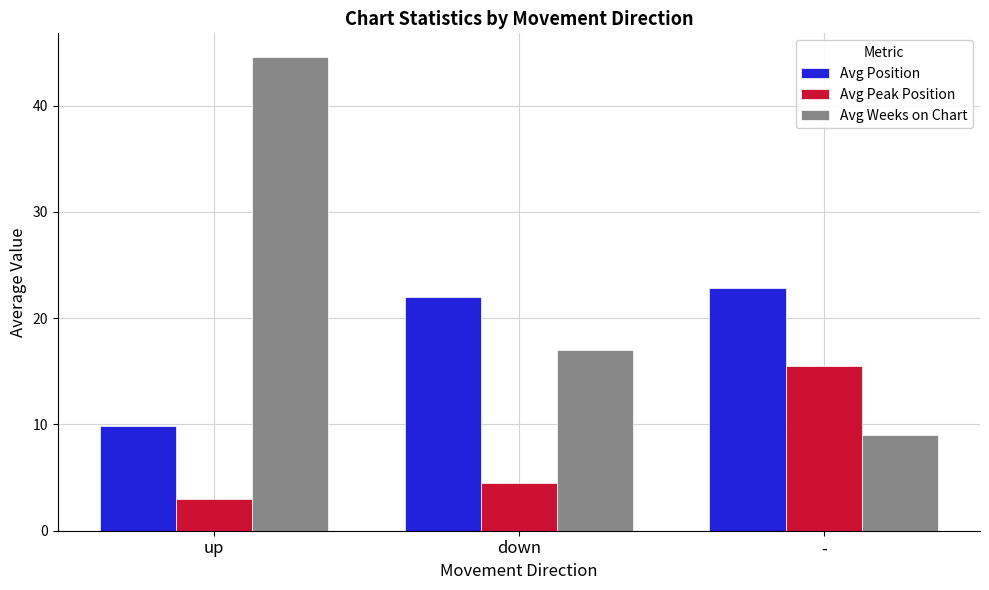

Reading left to right, transcribe all the data shown in this chart.

Avg Position: up=9.9	down=22.0	-=22.8
Avg Peak Position: up=3.0	down=4.5	-=15.5
Avg Weeks on Chart: up=44.6	down=17.0	-=9.0